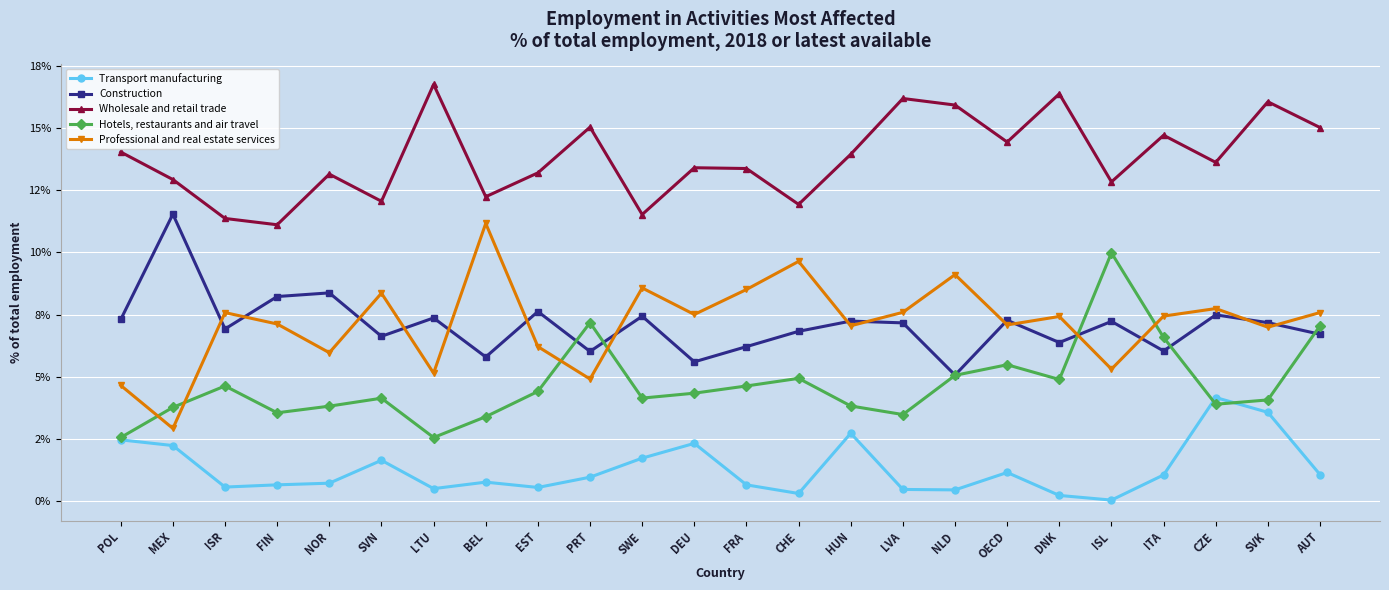

Reading left to right, extract all data points from this chart.

Transport manufacturing: 2.5	2.2	0.6	0.7	0.7	1.6	0.5	0.8	0.6	1.0	1.7	2.3	0.7	0.3	2.7	0.5	0.5	1.2	0.2	0.0	1.1	4.2	3.6	1.1
Construction: 7.3	11.5	6.9	8.2	8.4	6.6	7.4	5.8	7.6	6.0	7.4	5.6	6.2	6.8	7.2	7.2	5.1	7.3	6.4	7.2	6.0	7.5	7.2	6.7
Wholesale and retail trade: 14.0	12.9	11.4	11.1	13.1	12.1	16.7	12.2	13.2	15.0	11.5	13.4	13.4	11.9	13.9	16.2	15.9	14.4	16.4	12.8	14.7	13.6	16.0	15.0
Hotels, restaurants and air travel: 2.6	3.8	4.6	3.6	3.8	4.1	2.6	3.4	4.4	7.2	4.1	4.3	4.6	4.9	3.8	3.5	5.1	5.5	4.9	10.0	6.6	3.9	4.1	7.1
Professional and real estate services: 4.7	2.9	7.6	7.1	6.0	8.4	5.1	11.2	6.2	4.9	8.6	7.5	8.5	9.6	7.1	7.6	9.1	7.1	7.4	5.3	7.4	7.7	7.0	7.6